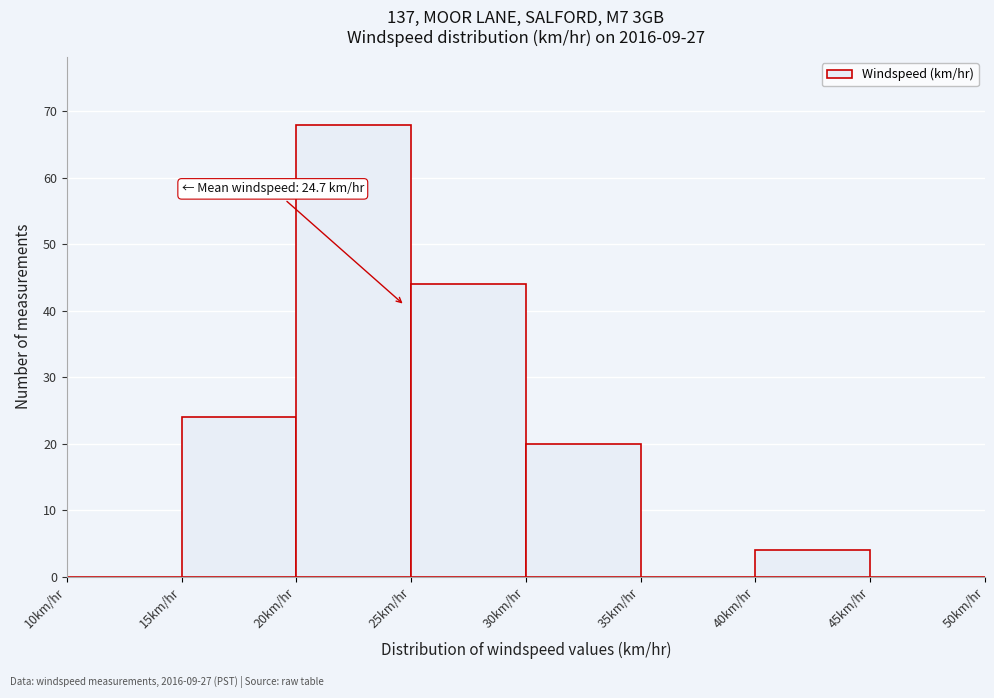

Which range on the x-axis has the tallest bar?

20 to 25